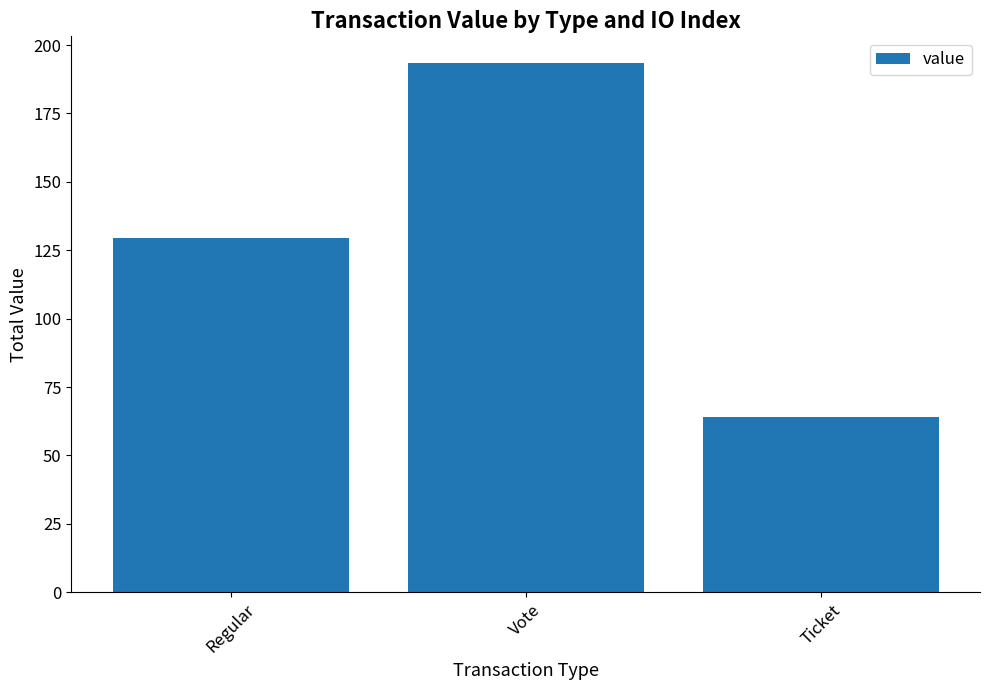

At which label does the data first exceed 129?

Regular